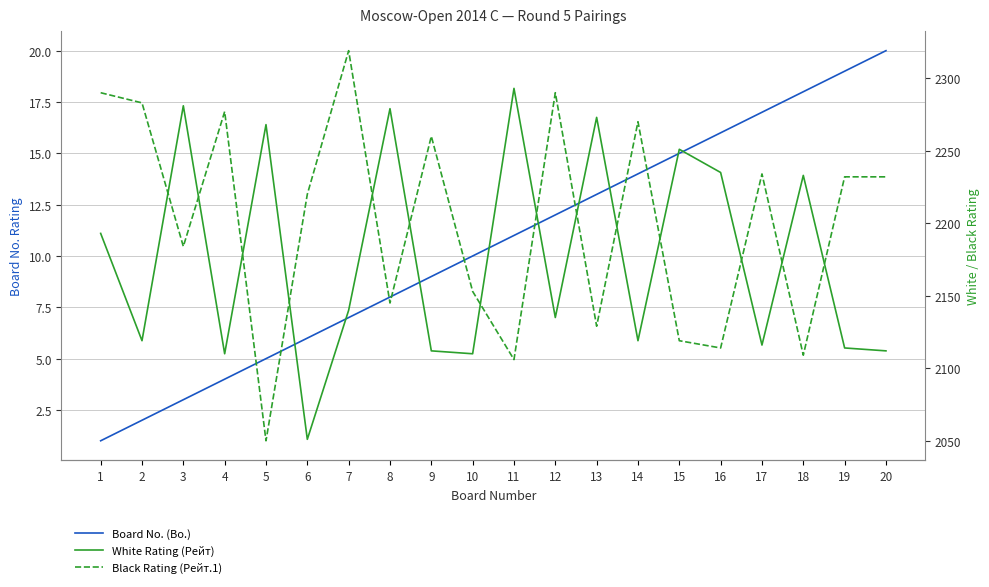

True or false: White Rating (Рейт) has more than 1 interior local peaks.

True